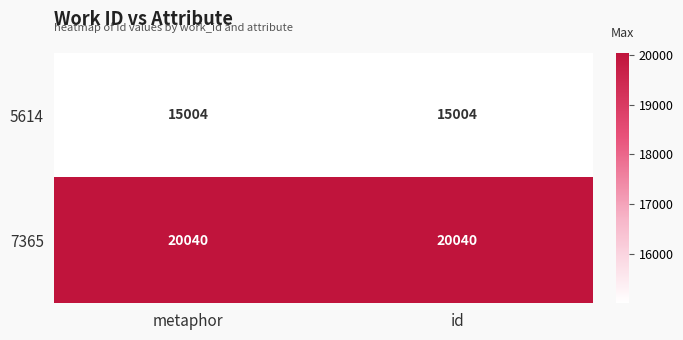

How many series are shown in this chart?

2